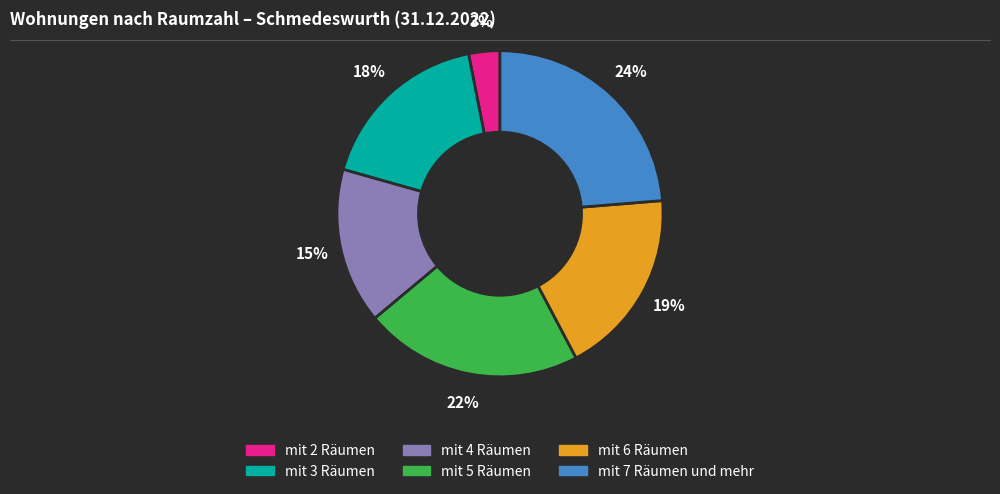

To the nearest percent, what percentage of the pie is mit 4 Räumen?

15%